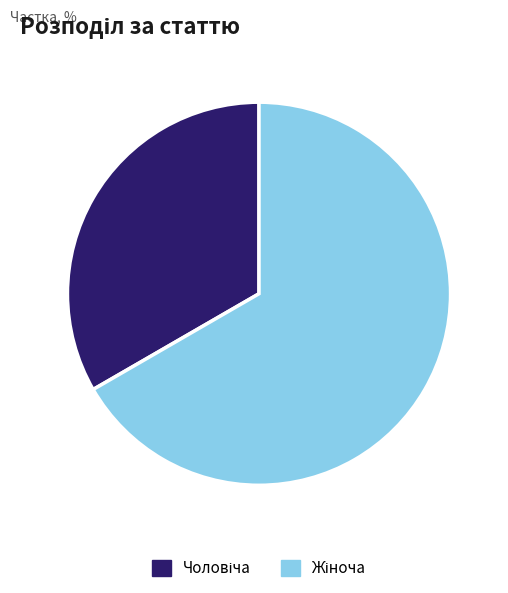

Is there any slice that represents more than half of the pie?

Yes